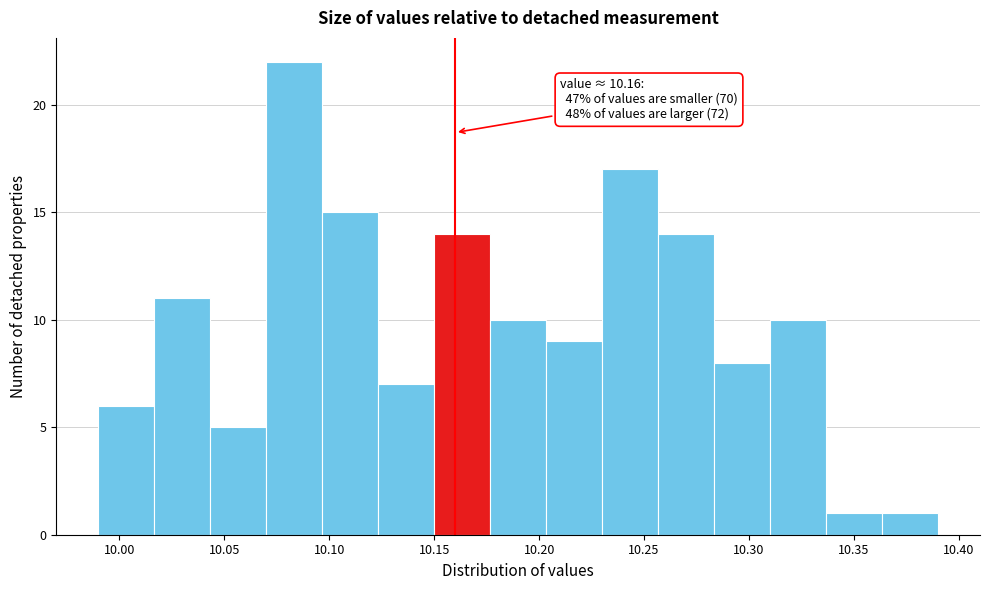

Over which range of the x-axis is the bar tallest?

10.070 to 10.095